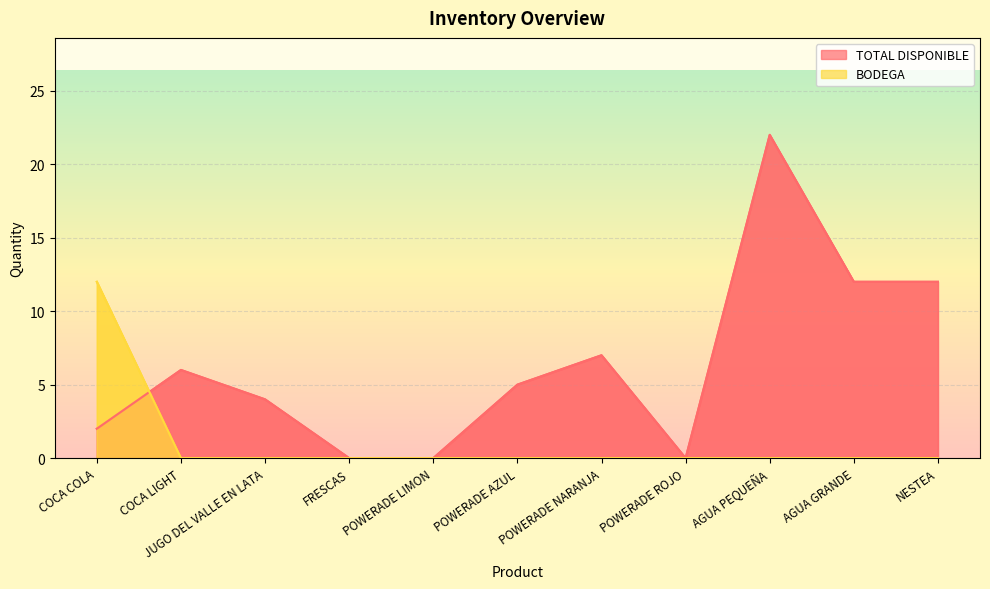

Which has a higher value, POWERADE LIMON or FRESCAS?

POWERADE LIMON